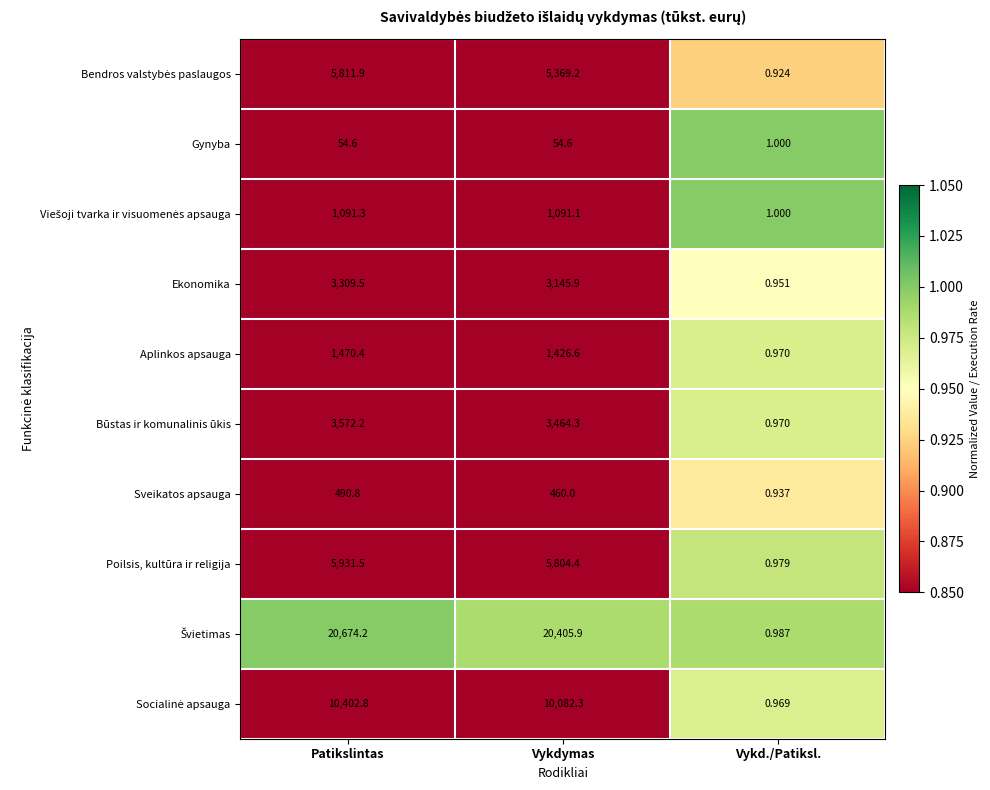

What is the maximum value shown in the chart?

20674.2